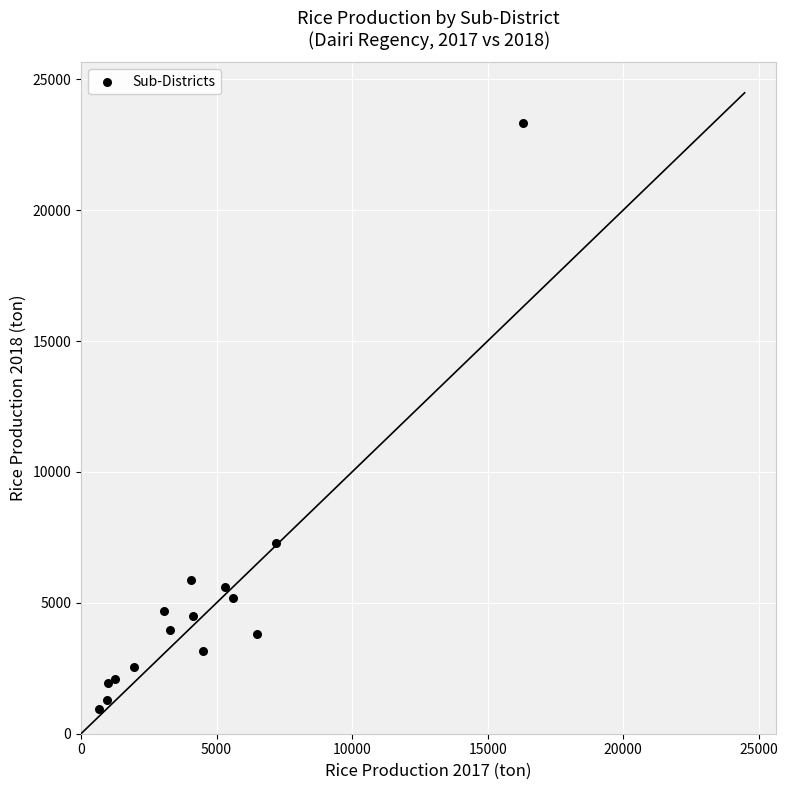

What Y value in the scatter plot is closest to 12129?

7301.4